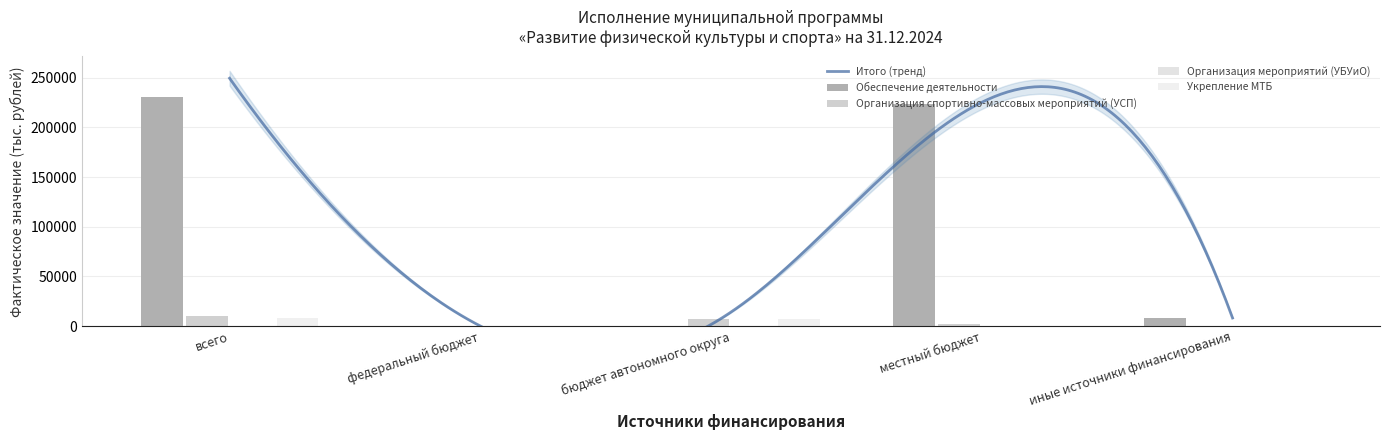

What is the label of the 1st bar from the left?

всего